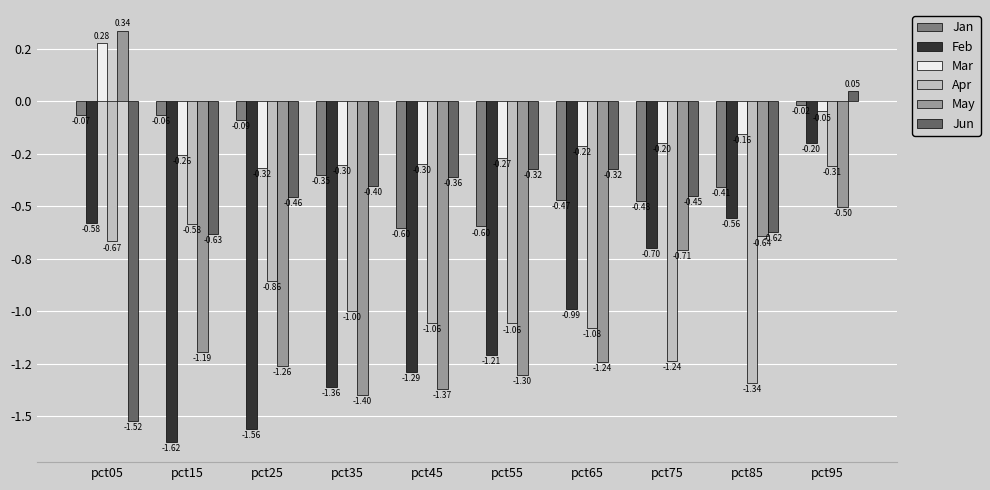

Which series has the largest range (max minus min)?

May